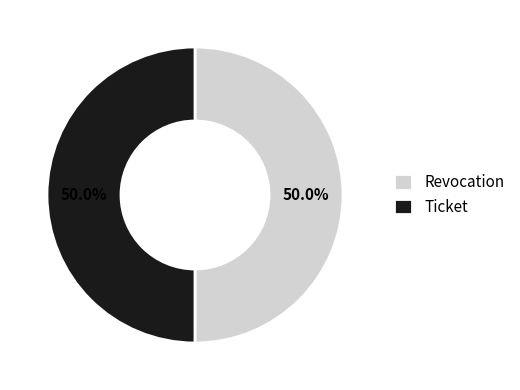

How many segments does this pie chart have?

2